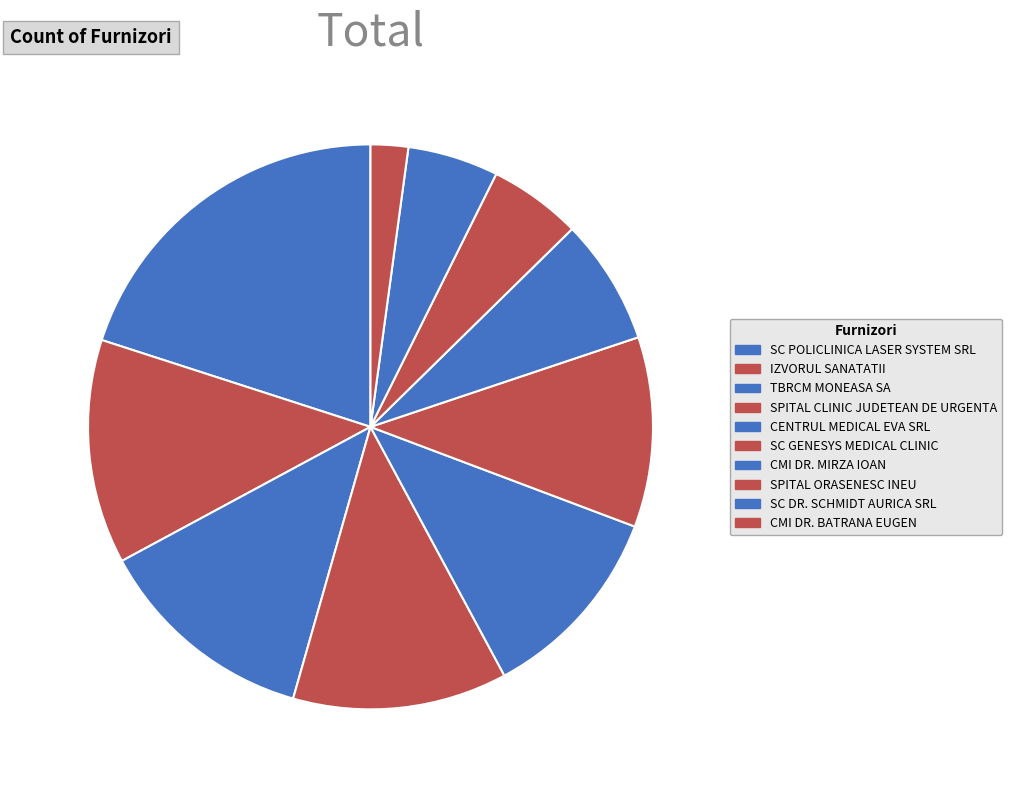

Is there any slice that represents more than half of the pie?

No